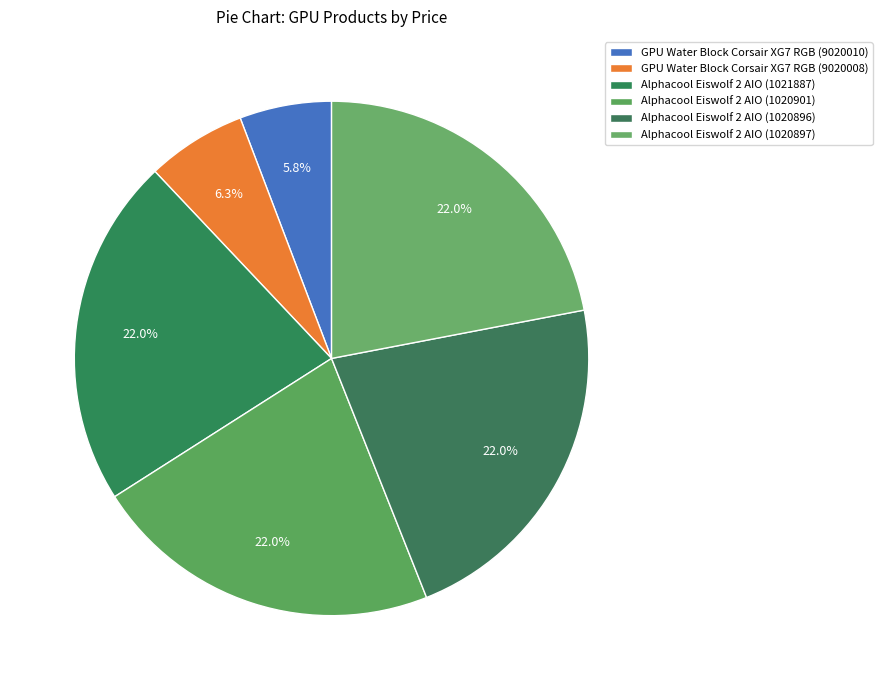

Count the number of slices in the pie.

6